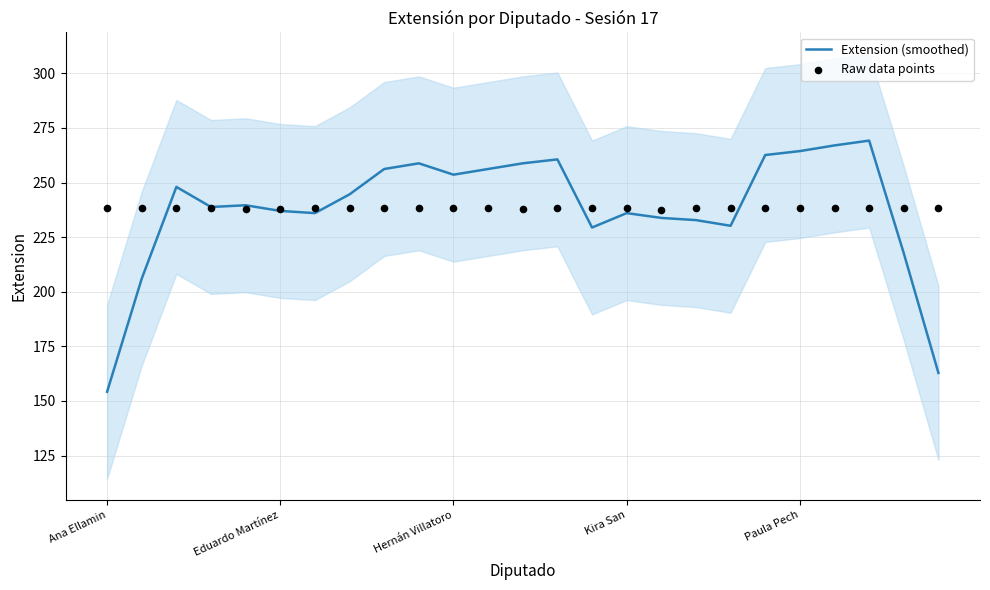

At how many categories does at least one series exceed 220?

25